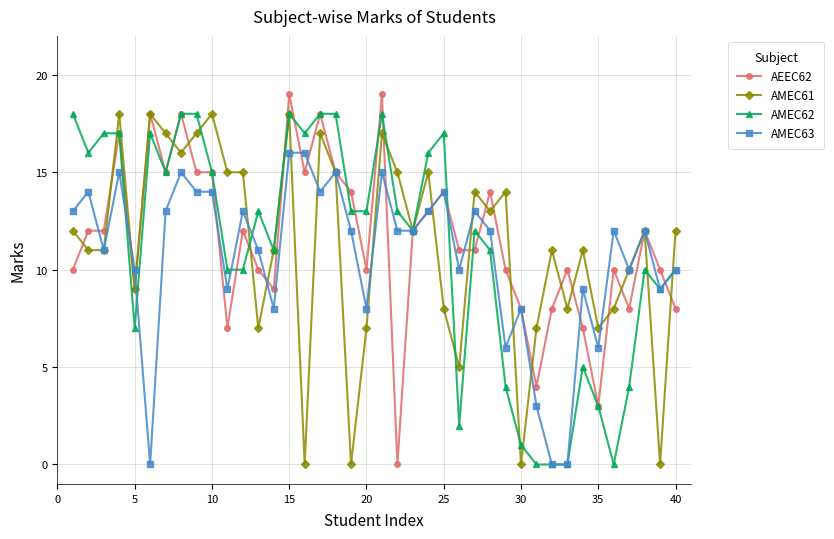

What is the value of the AEEC62 point at the 40th from the left?

8